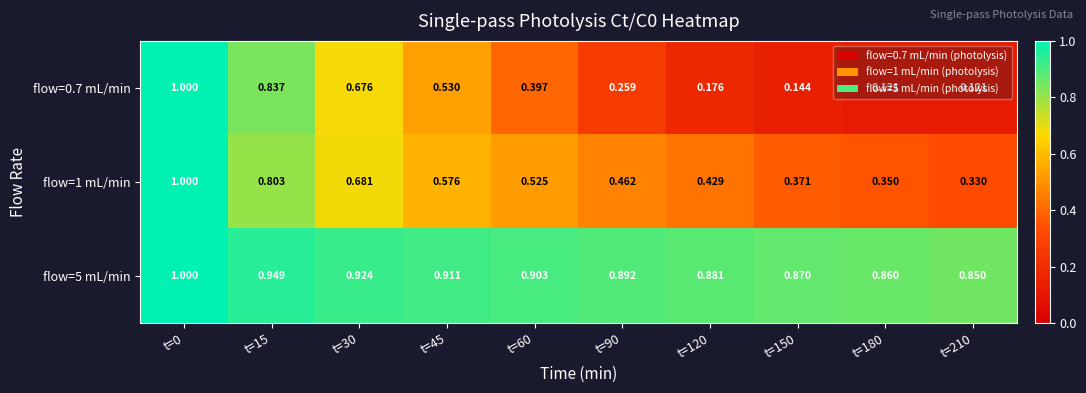

Is the value of flow=1 mL/min at t=60 greater than the value of flow=5 mL/min at t=0?

No